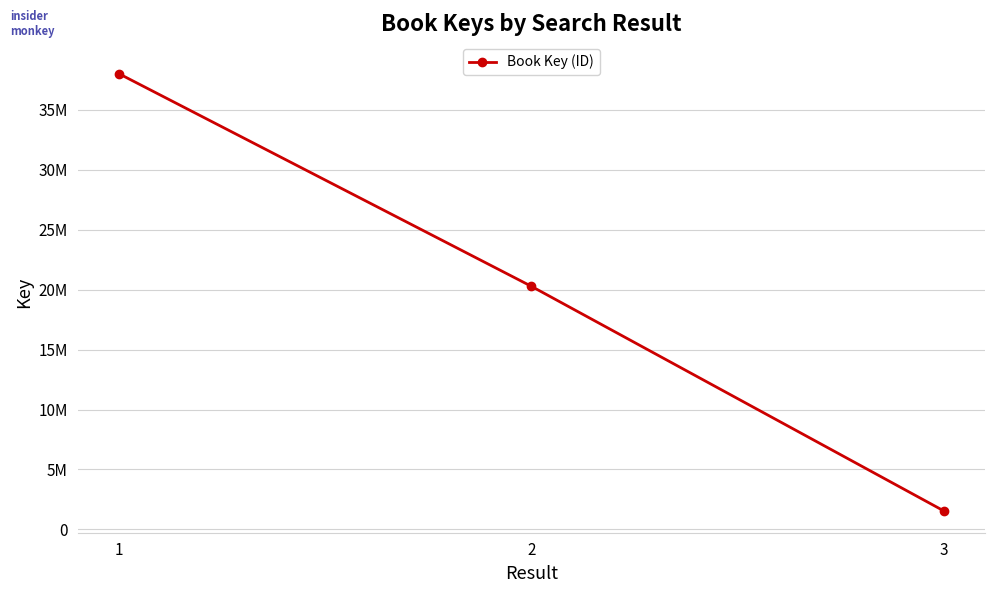

Rank the categories by value from lowest to highest.

3, 2, 1